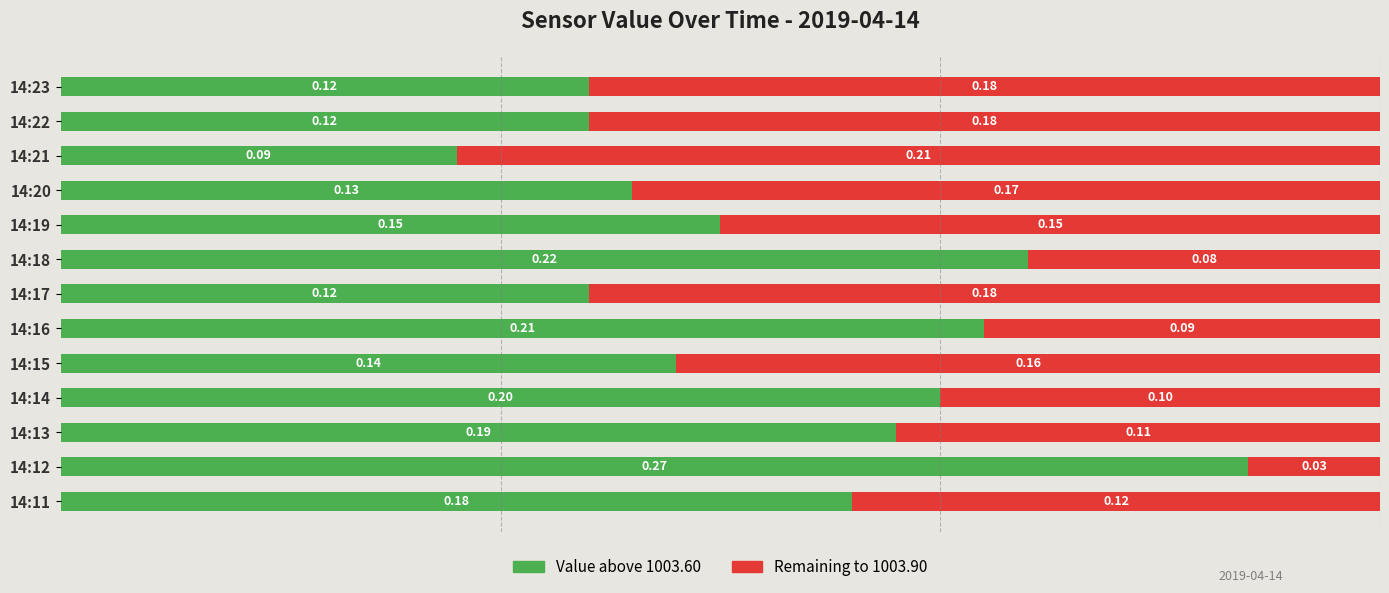

What is the sum of all Value above 1003.60 values?

2.1